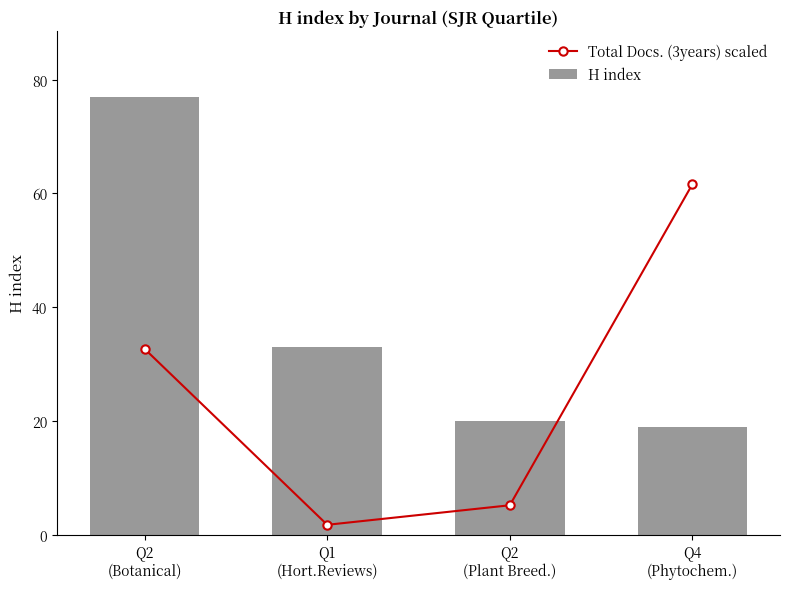

How many groups of bars are there?

4